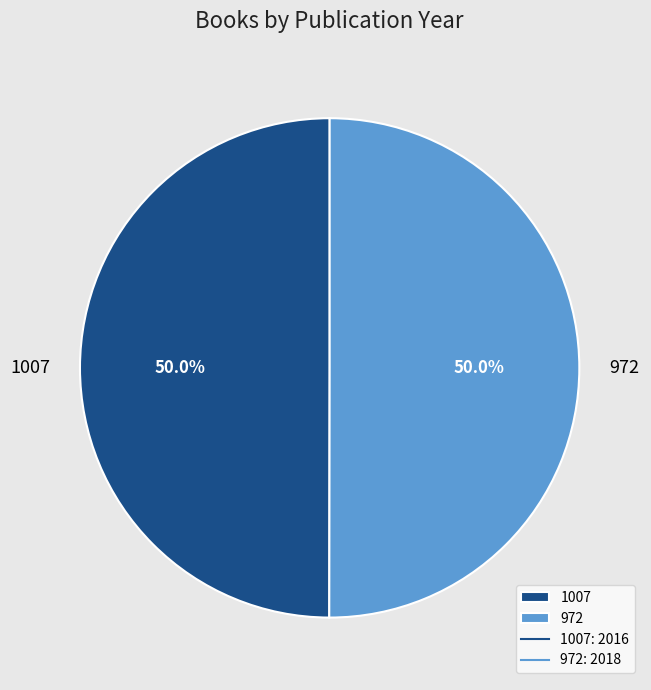

How many segments does this pie chart have?

2